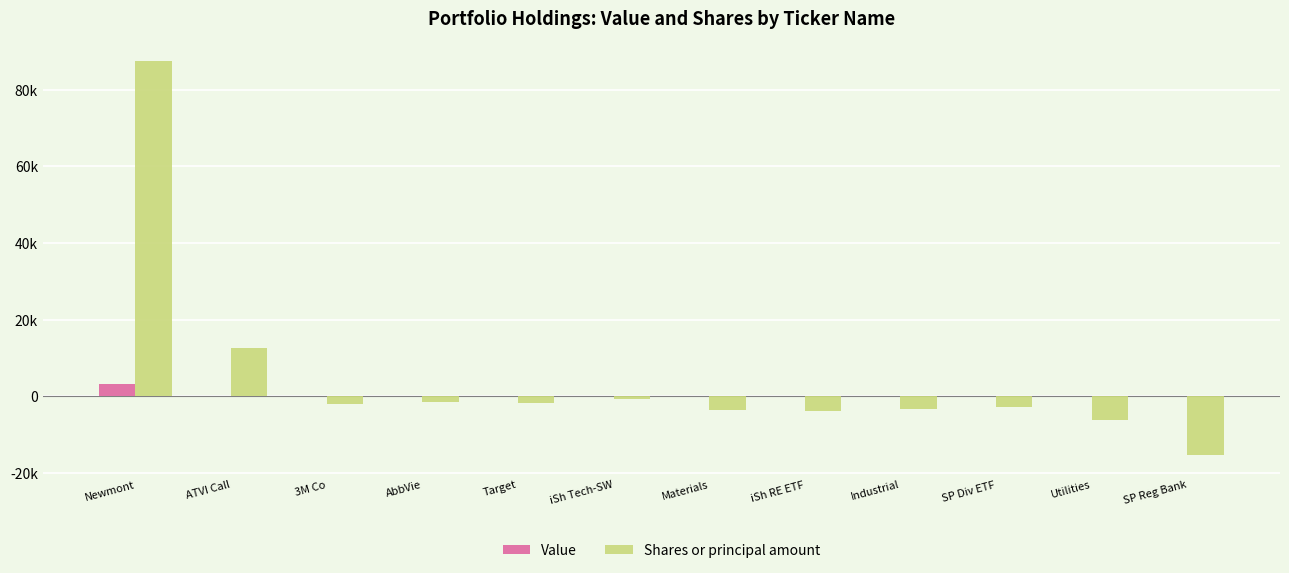

Reading left to right, extract all data points from this chart.

Value: Newmont=3223	ATVI Call=4	3M Co=0	AbbVie=0	Target=0	iSh Tech-SW=0	Materials=0	iSh RE ETF=0	Industrial=0	SP Div ETF=0	Utilities=0	SP Reg Bank=0
Shares or principal amount: Newmont=87500	ATVI Call=12500	3M Co=-2000	AbbVie=-1600	Target=-1700	iSh Tech-SW=-800	Materials=-3500	iSh RE ETF=-3700	Industrial=-3200	SP Div ETF=-2800	Utilities=-6199	SP Reg Bank=-15280